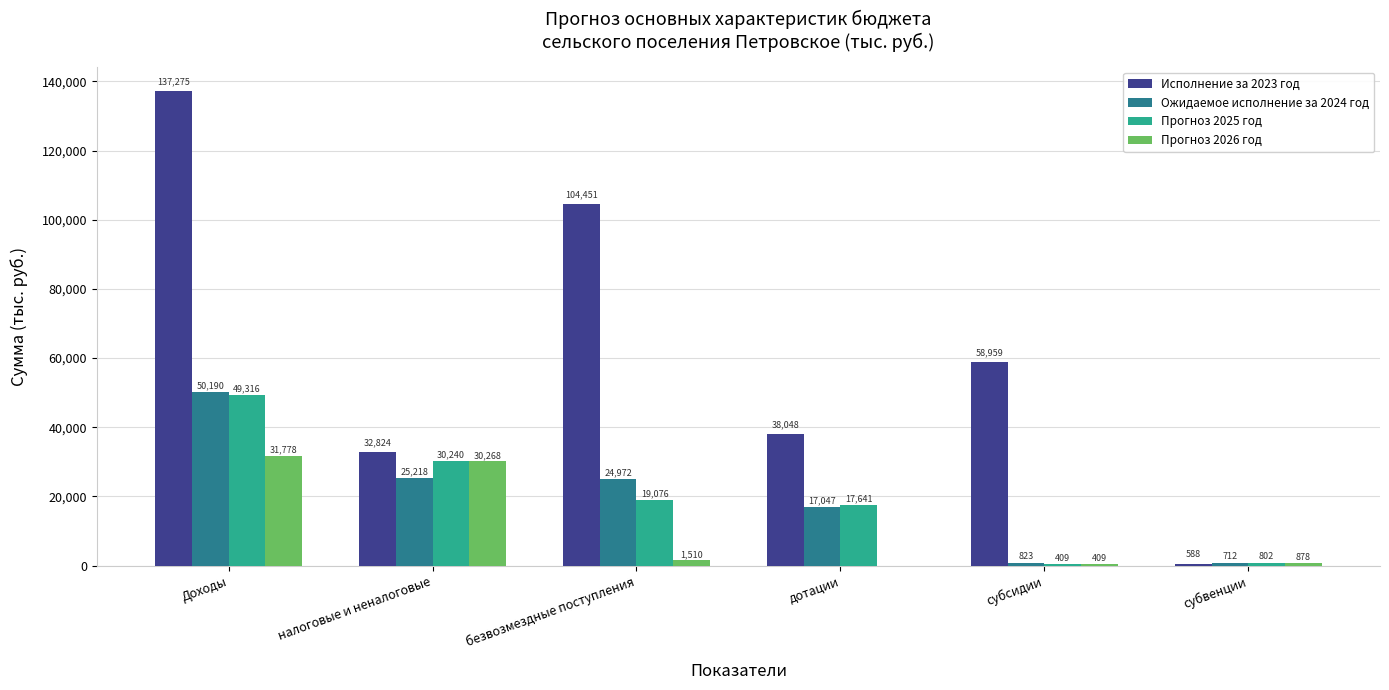

Which series has the largest total across all categories?

Исполнение за 2023 год